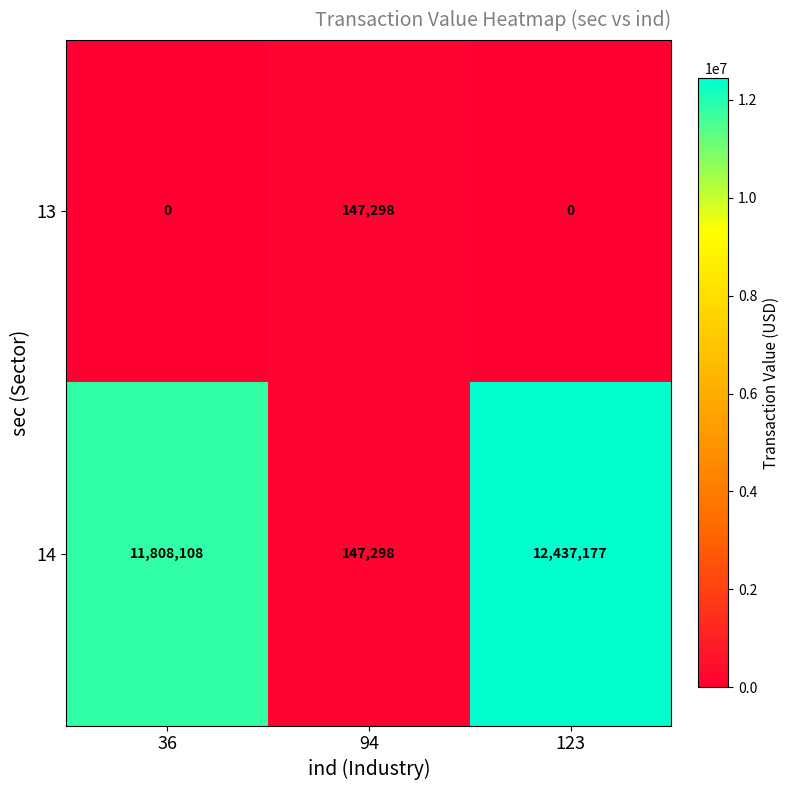

What is the difference between the highest and lowest values at 36?

11808108